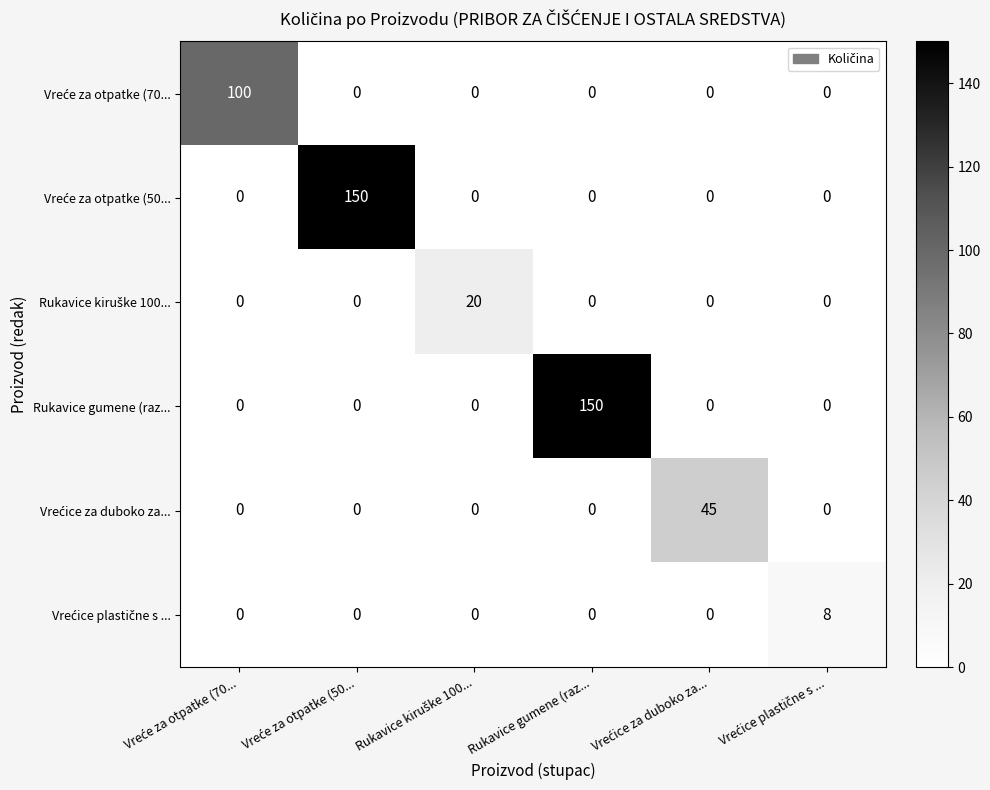

At how many categories does at least one series exceed 89?

3